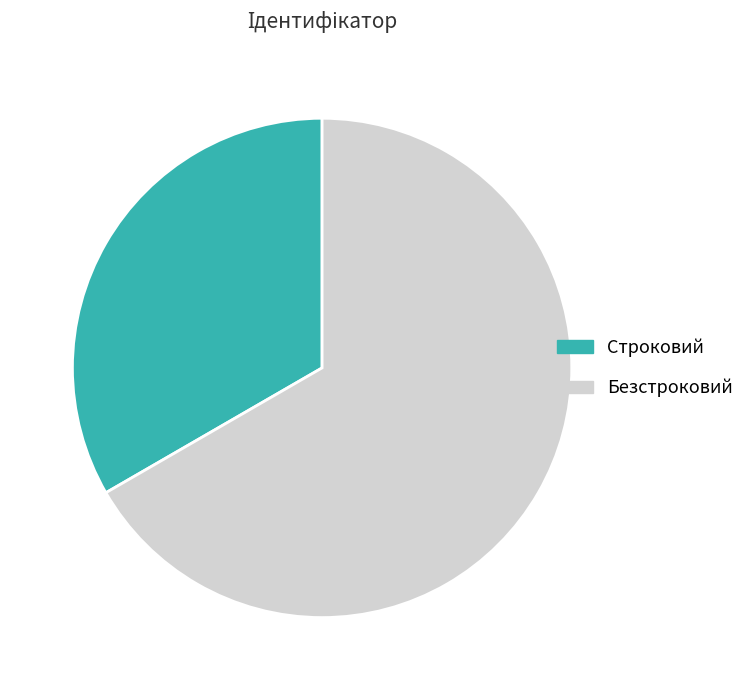

The Строковий slice represents 48% of the pie. True or false?

False